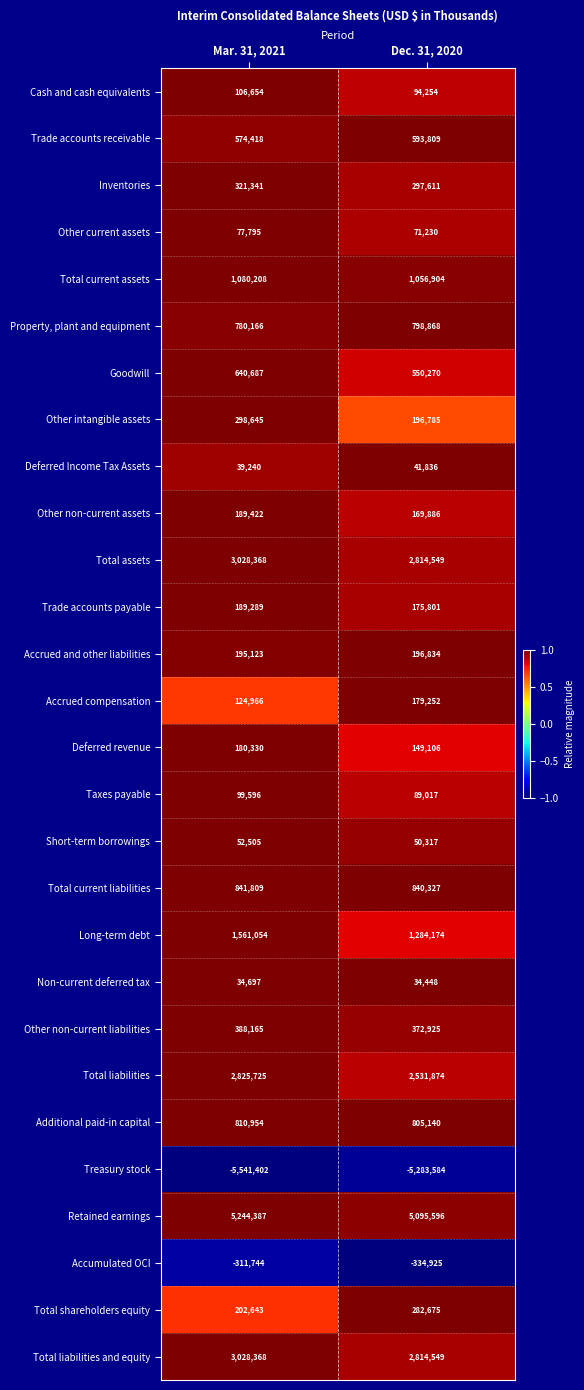

Is it true that Taxes payable equals 99596 at Mar. 31, 2021?

True